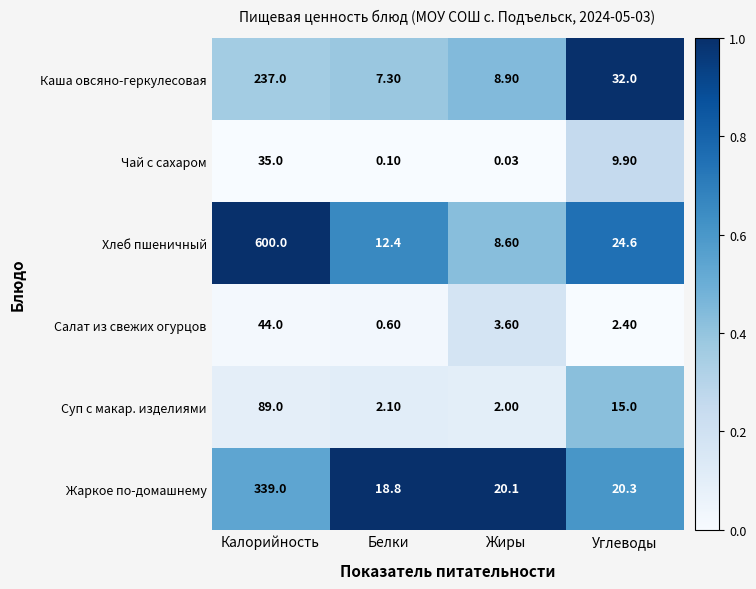

Which series has the largest range (max minus min)?

Хлеб пшеничный